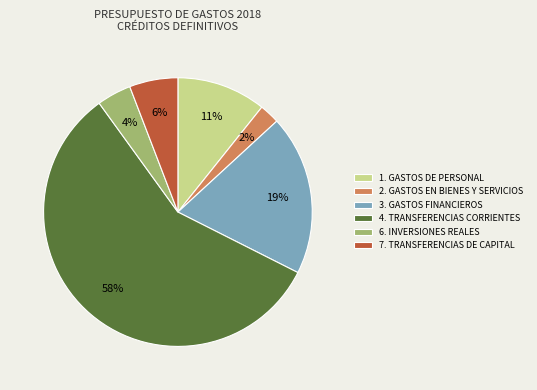

Is 3. GASTOS FINANCIEROS the majority of the pie?

No